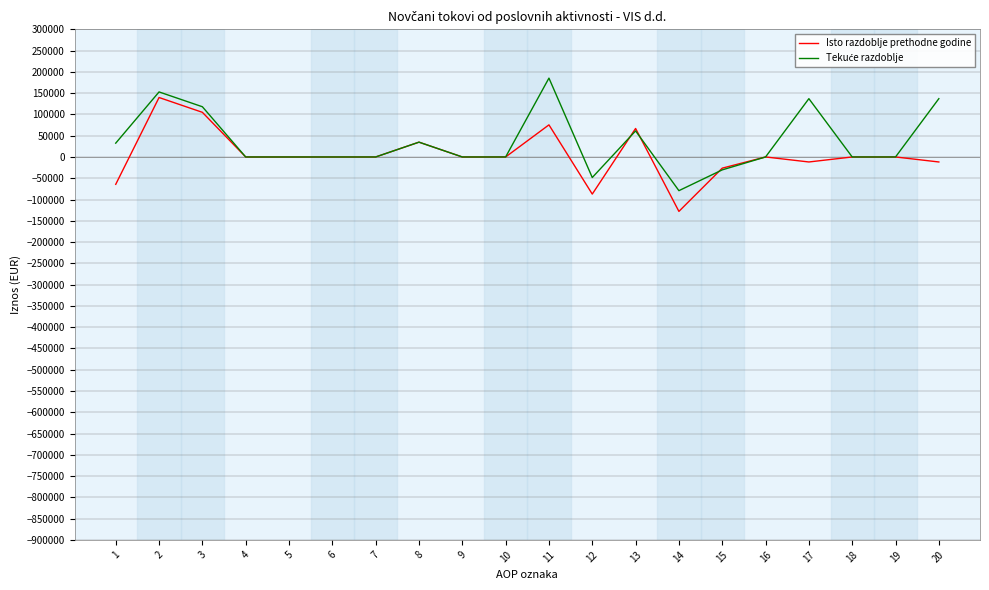

What is the minimum value for Isto razdoblje prethodne godine?

-127921